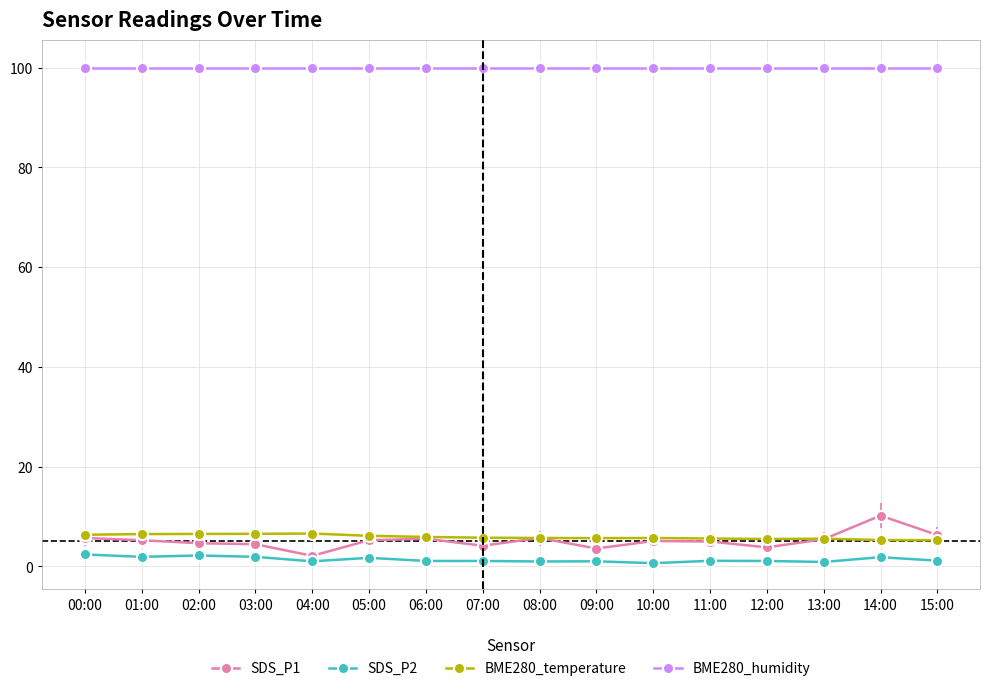

Which category has the highest value in the SDS_P1 series?

14:00